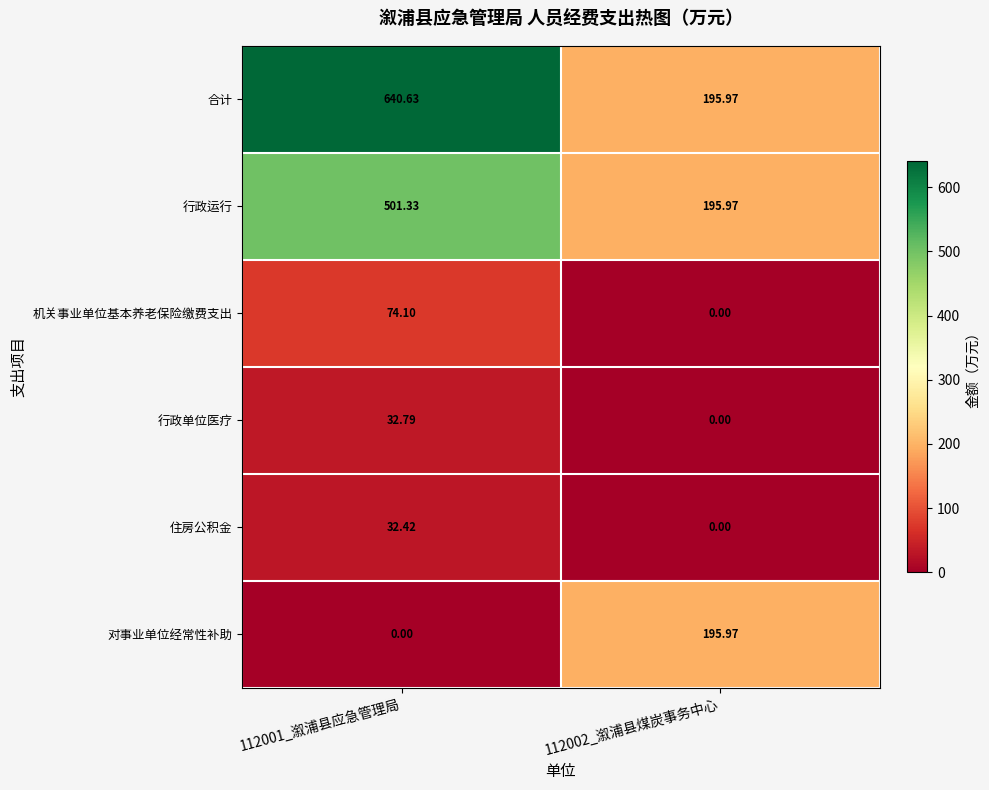

Rank the series by their maximum value, from highest to lowest.

合计, 行政运行, 对事业单位经常性补助, 机关事业单位基本养老保险缴费支出, 行政单位医疗, 住房公积金